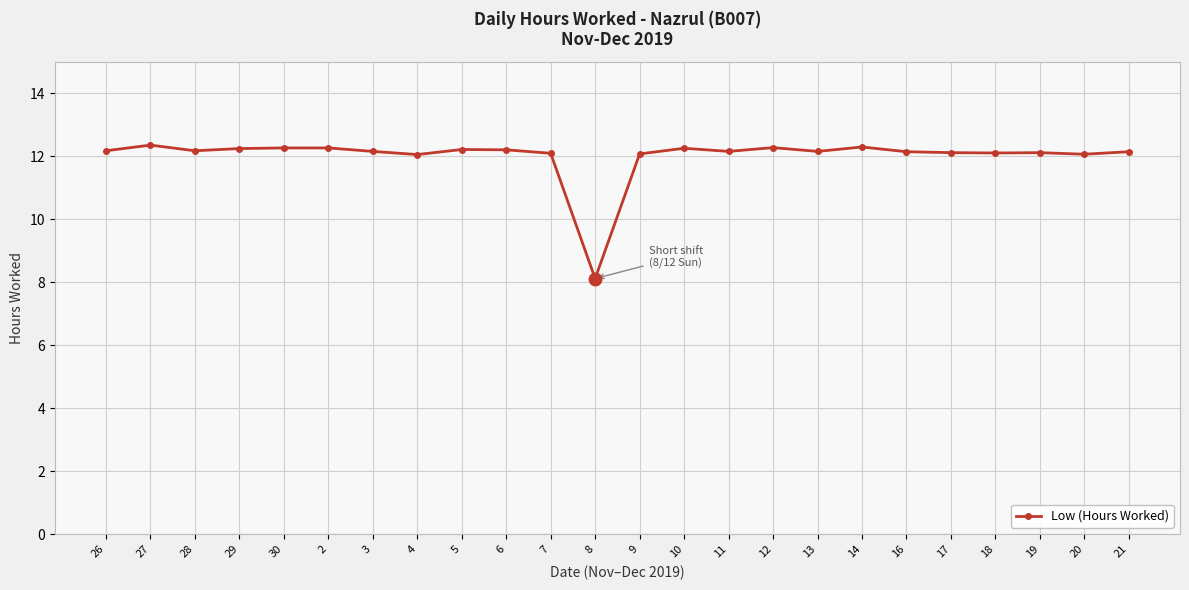

How many lines are shown in the chart?

1